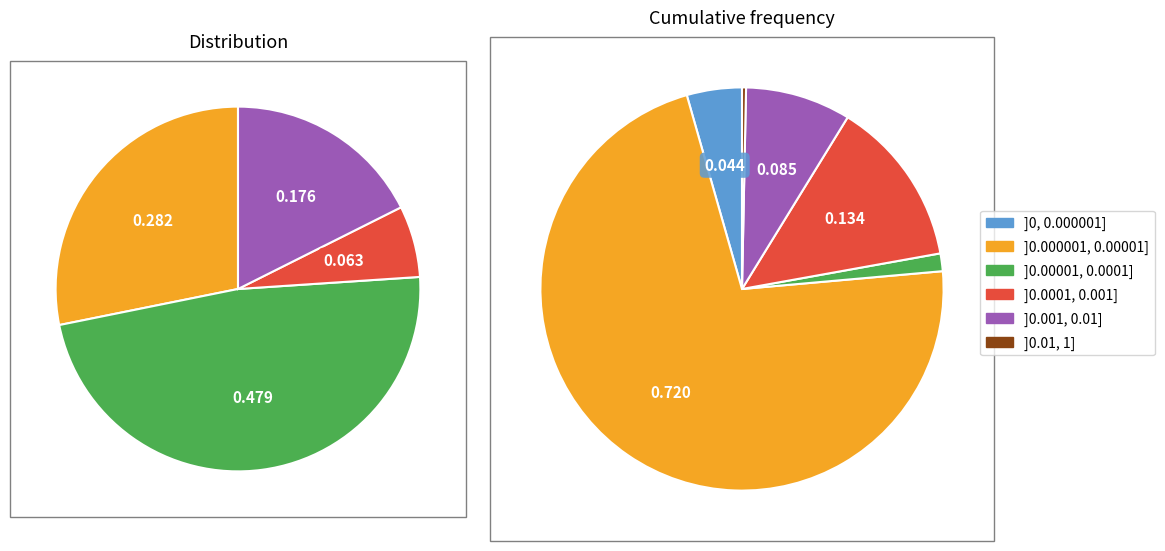

True or false: Case Reports in Veterinary Medicine accounts for 40% of the total.

False